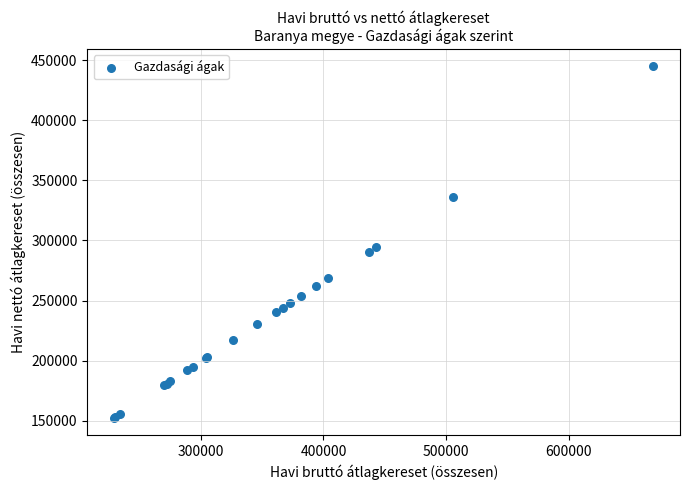

What Y value in the scatter plot is closest to 298660?

294489